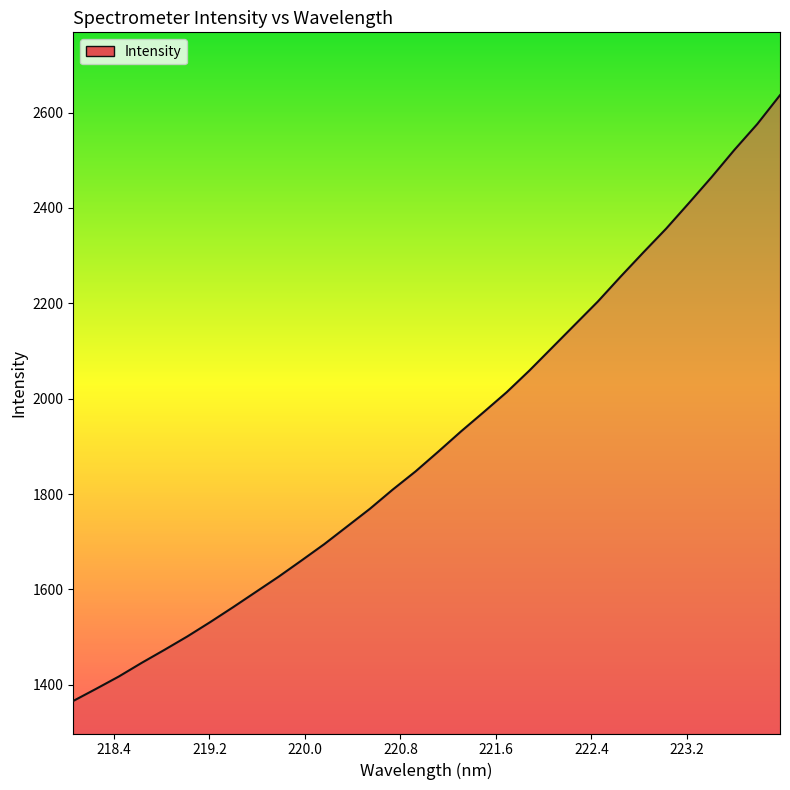

What is the difference between the maximum and minimum values?

1270.6